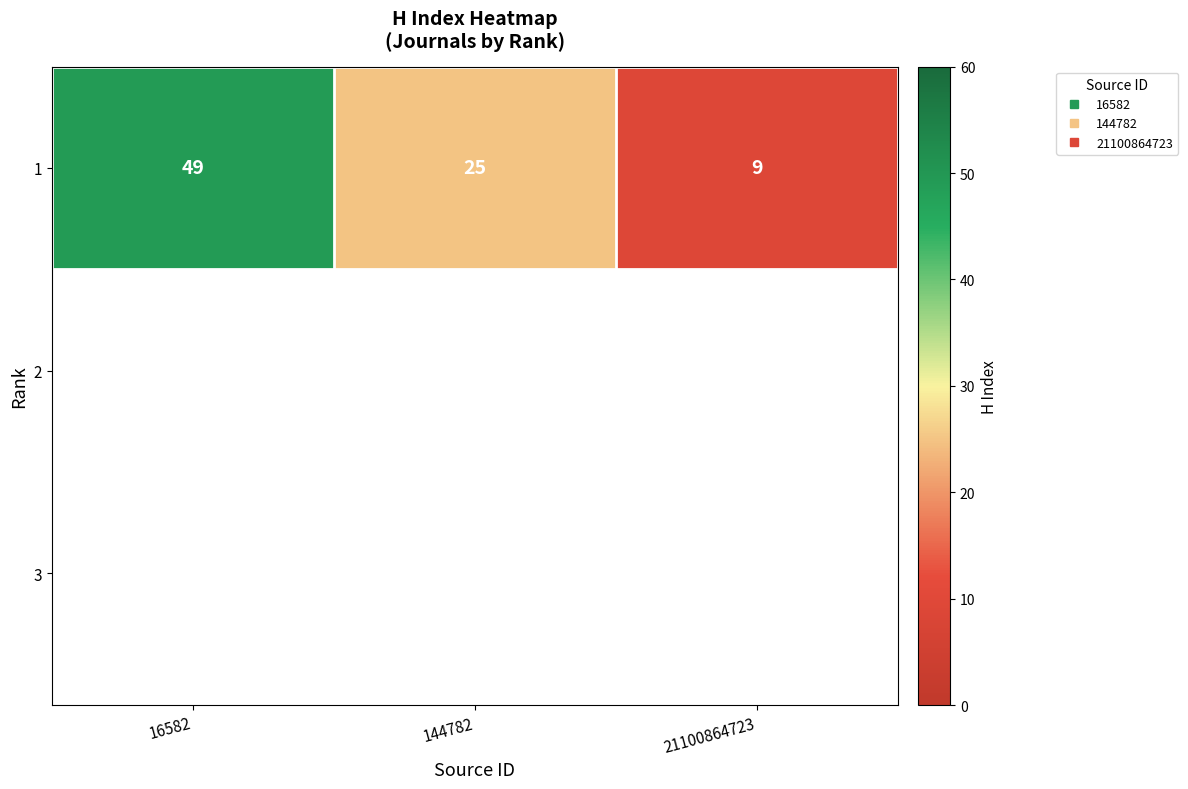

Rank the categories by value from lowest to highest.

21100864723, 144782, 16582